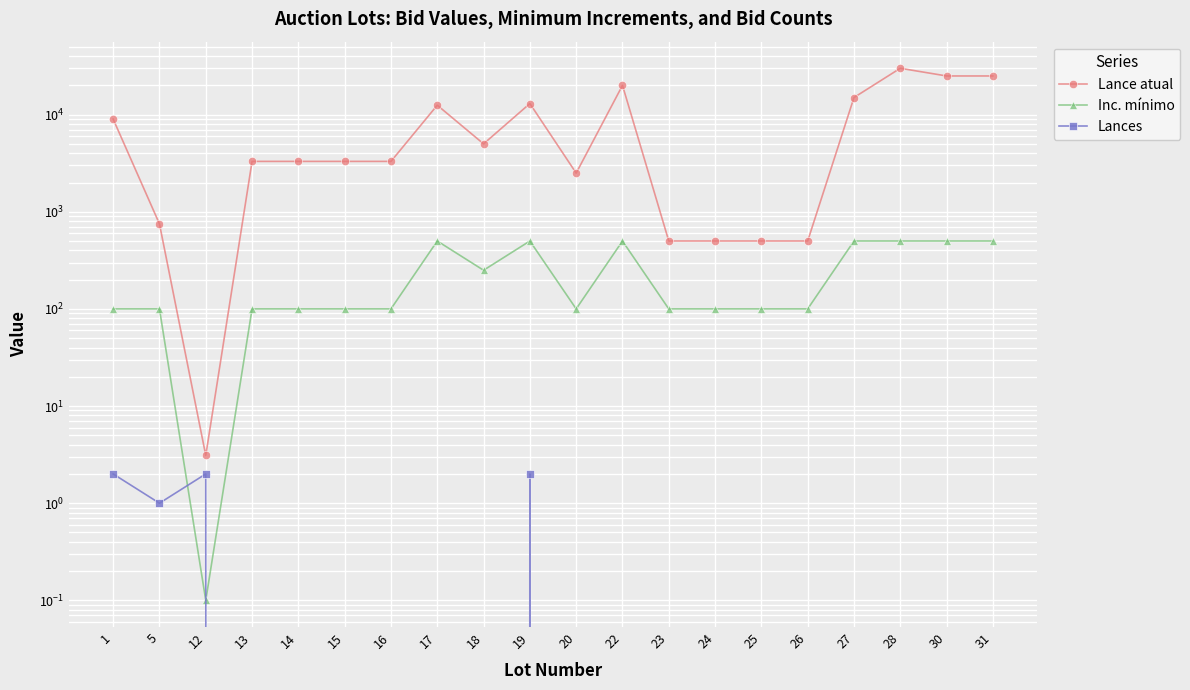

Where does the Lance atual series first go above 3300?

1